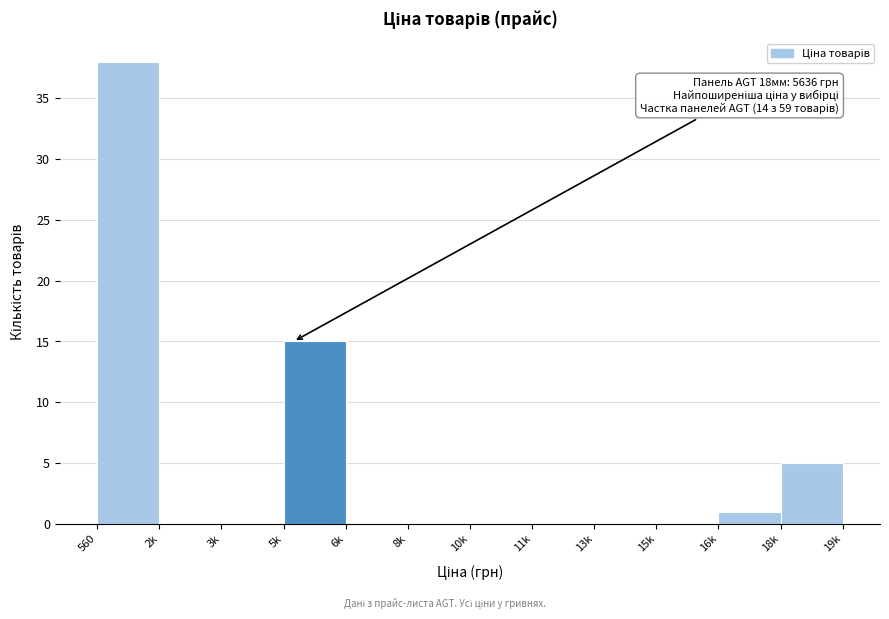

Reading left to right, extract all data points from this chart.

560=38	2k=0	3k=0	5k=15	6k=0	8k=0	10k=0	11k=0	13k=0	15k=0	16k=1	18k=5